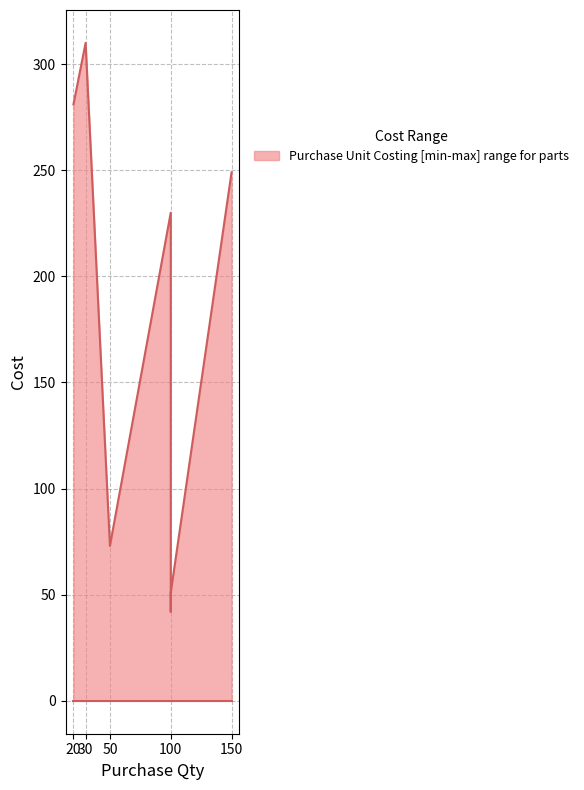

True or false: Purchase Unit Costing and Doler($) intersect in this chart.

False